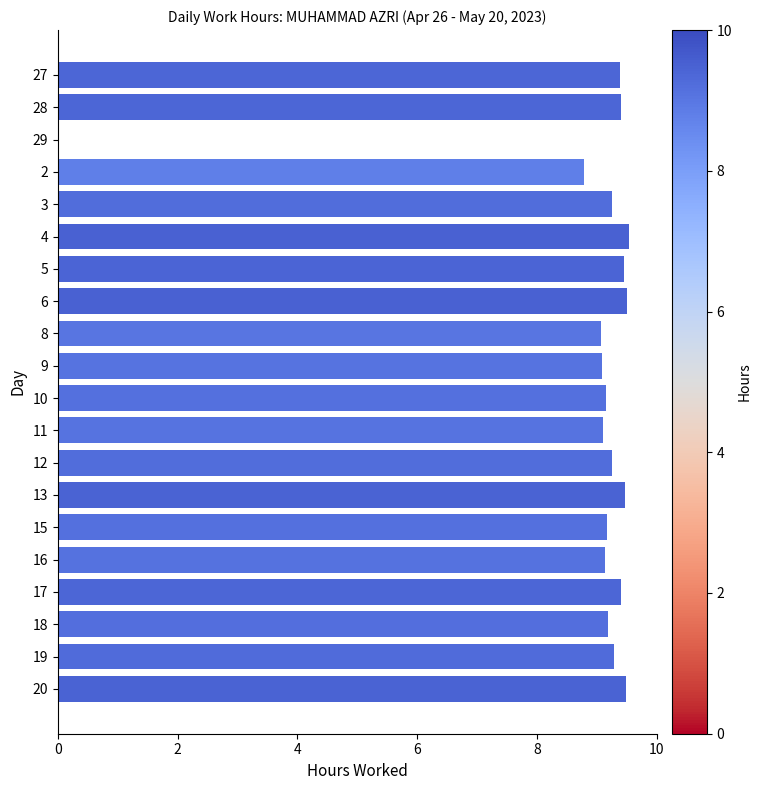

What is the change in value from 2 to 12?

+0.5